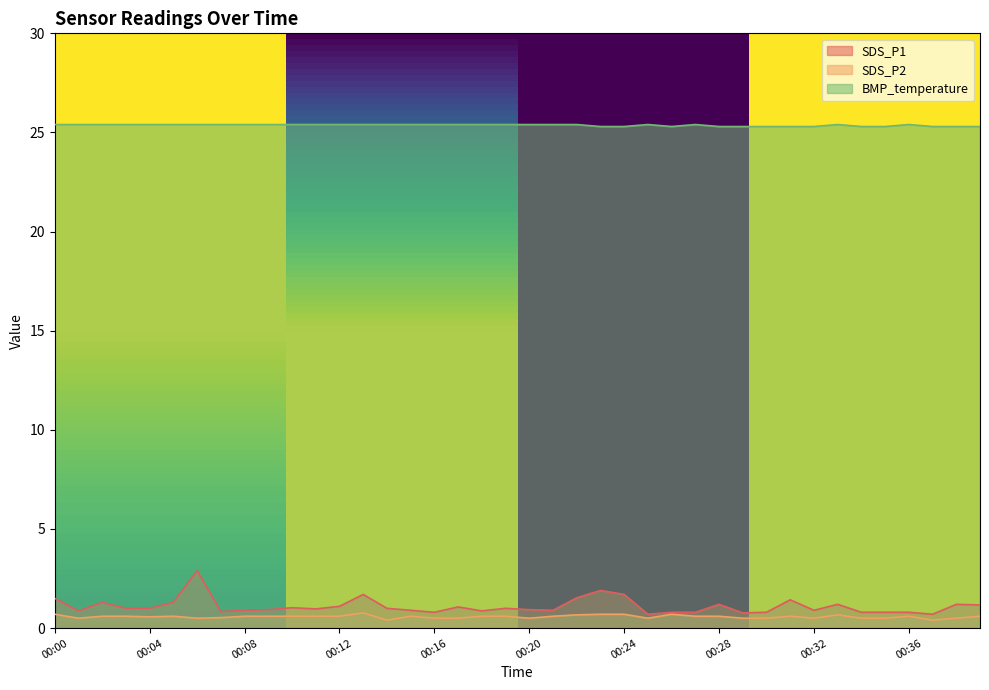

True or false: SDS_P2 and BMP_temperature cross at least once.

False